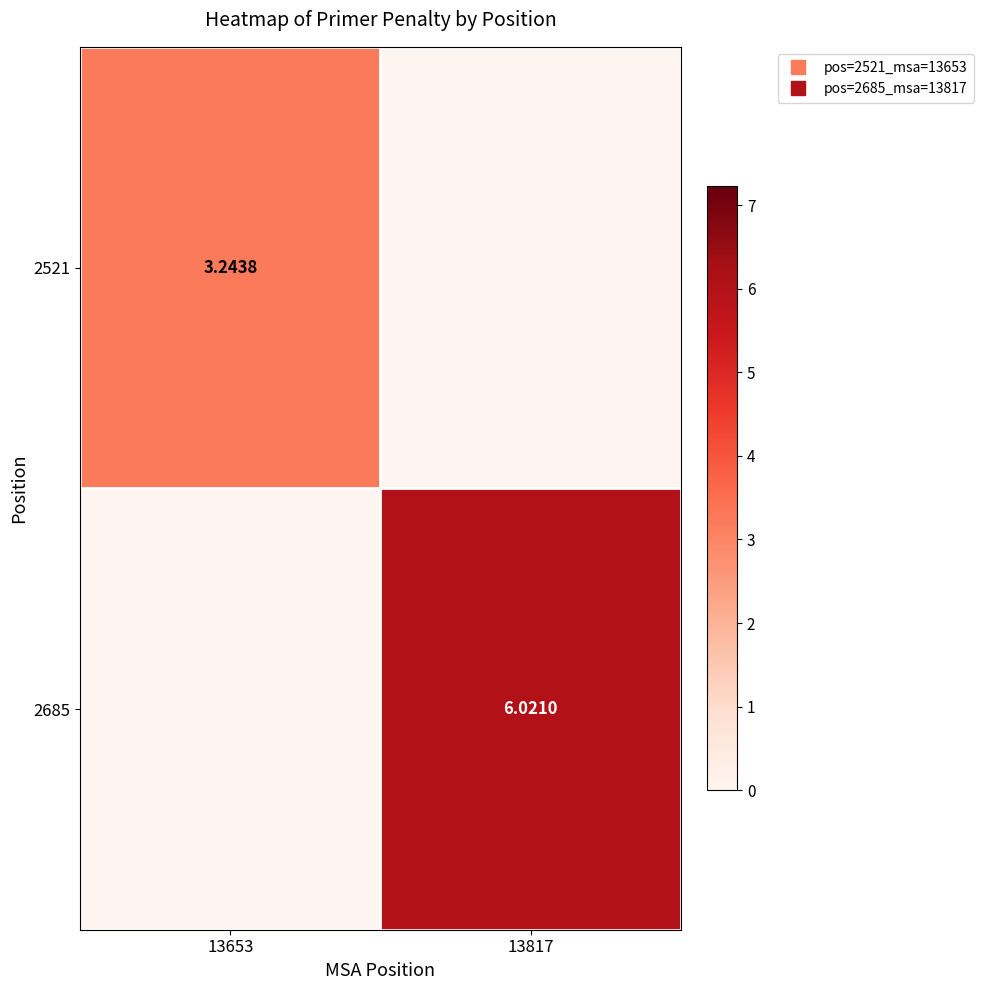

At 13653, list the series in order from largest to smallest.

2521, 2685